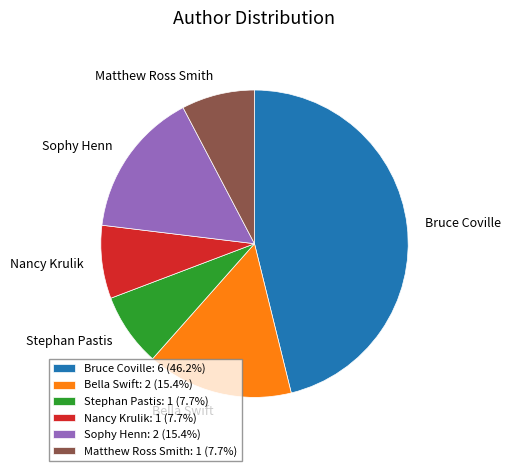

Which category has the biggest portion of the pie?

Bruce Coville